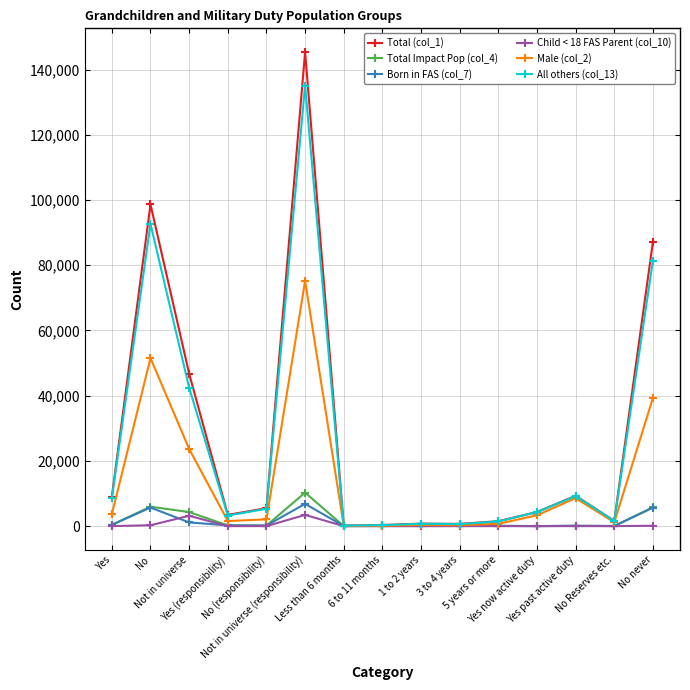

What is the average value of the Total Impact Pop (col_4) series?

1830